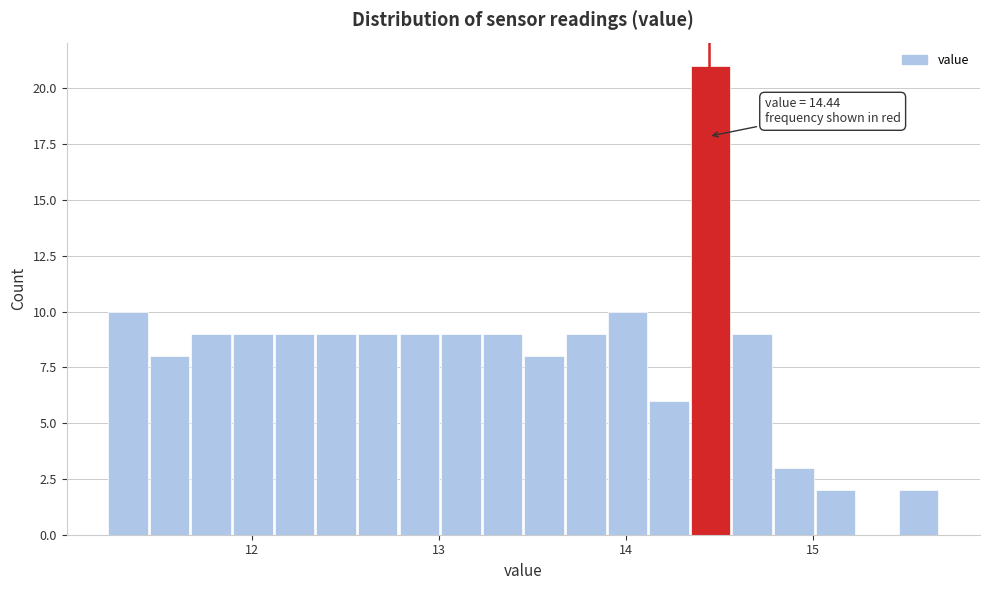

Read against the x-axis, roughly where is the centre of the tallest bar?

14.5